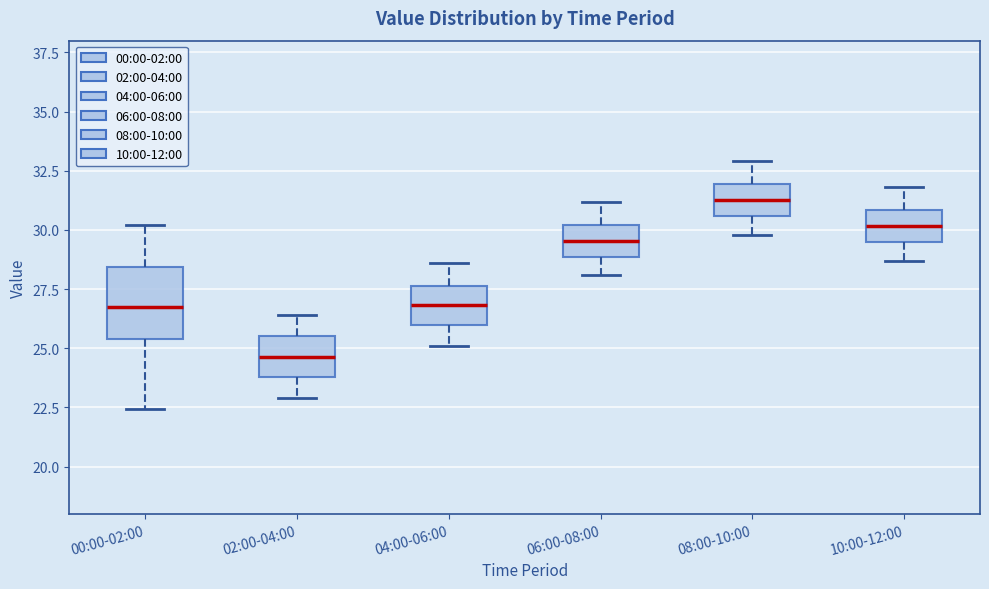

Which box has the lowest median line?

02:00-04:00